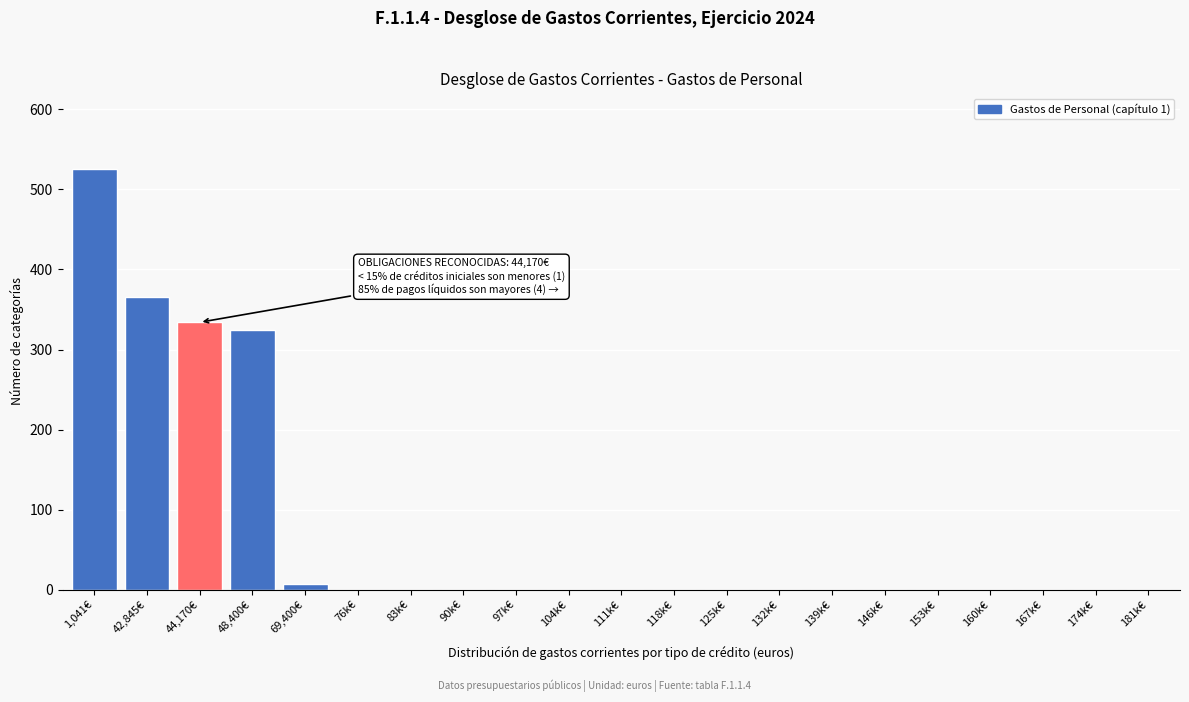

Reading left to right, extract all data points from this chart.

1,041€=525	42,845€=366	44,170€=334	48,400€=324	69,400€=7	76k€=0	83k€=0	90k€=0	97k€=0	104k€=0	111k€=0	118k€=0	125k€=0	132k€=0	139k€=0	146k€=0	153k€=0	160k€=0	167k€=0	174k€=0	181k€=0